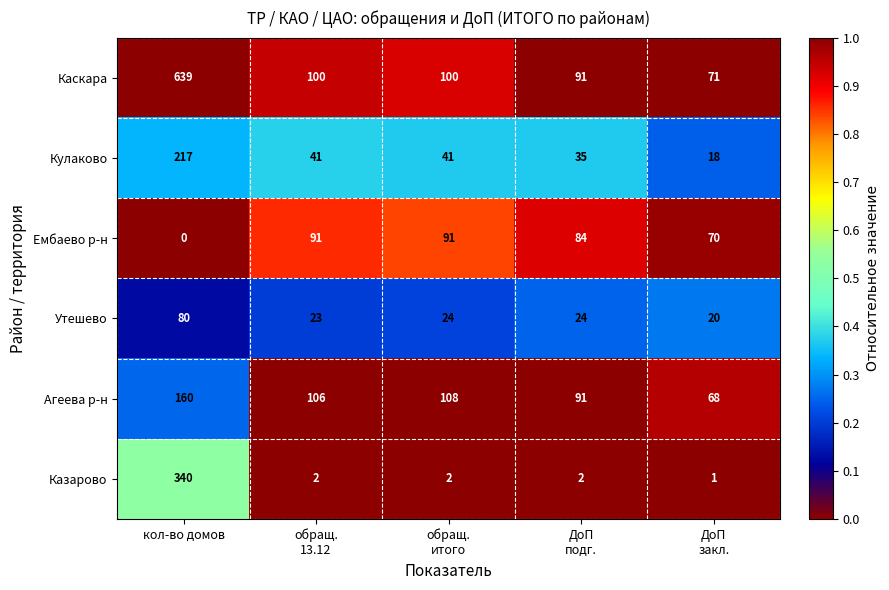

The Каскара series shows 639 at кол-во домов. True or false?

True